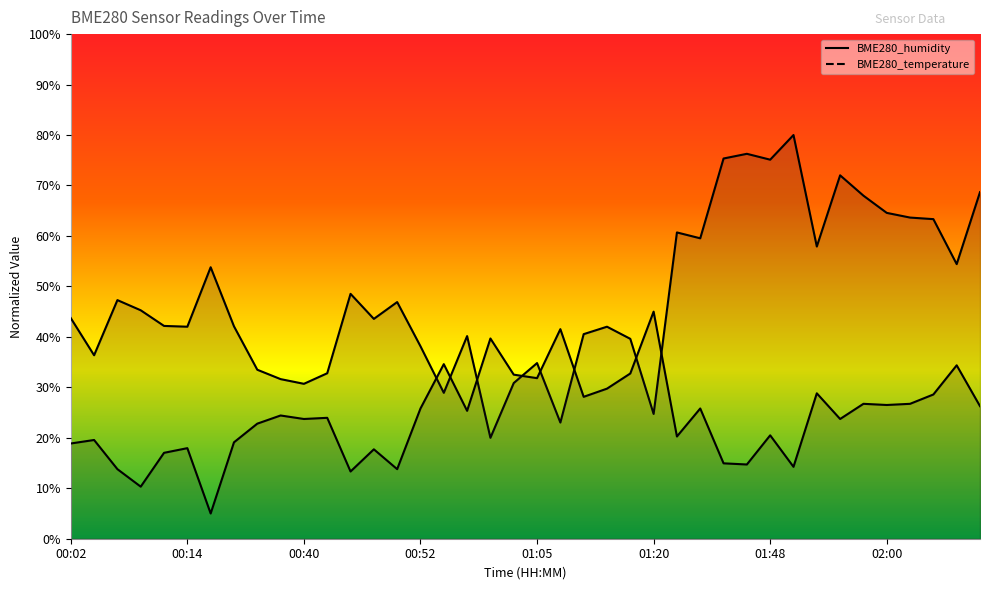

What is the sum of all BME280_humidity values?

1922.6